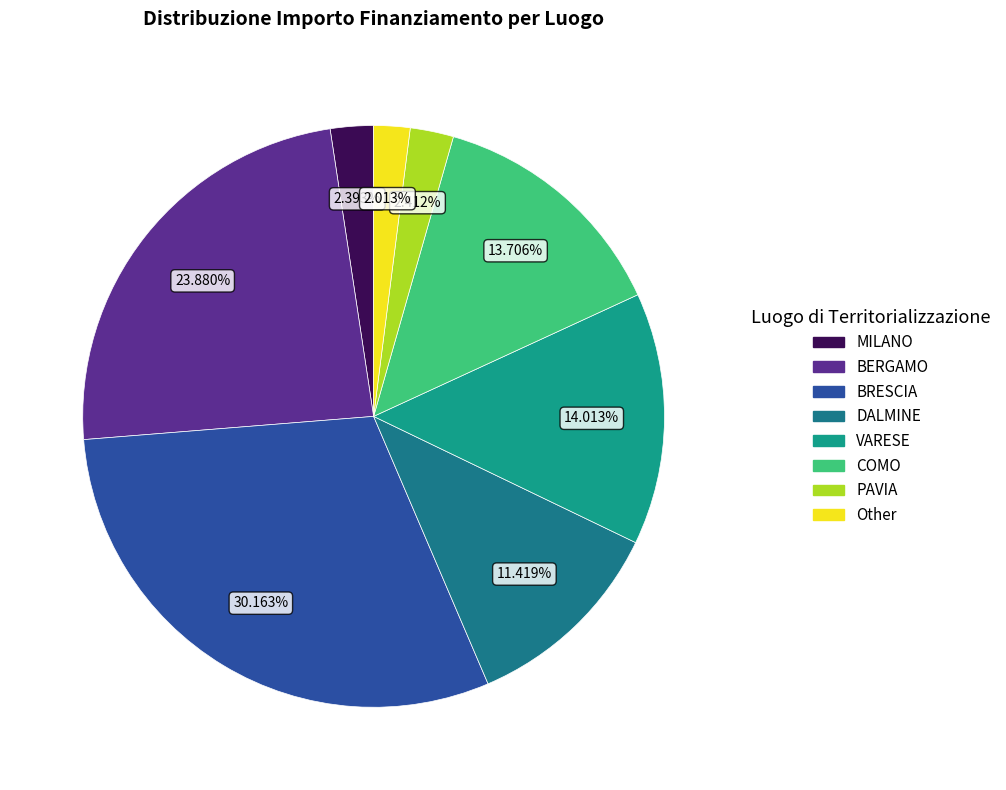

What is the change in value from BRESCIA to DALMINE?

-424114.7